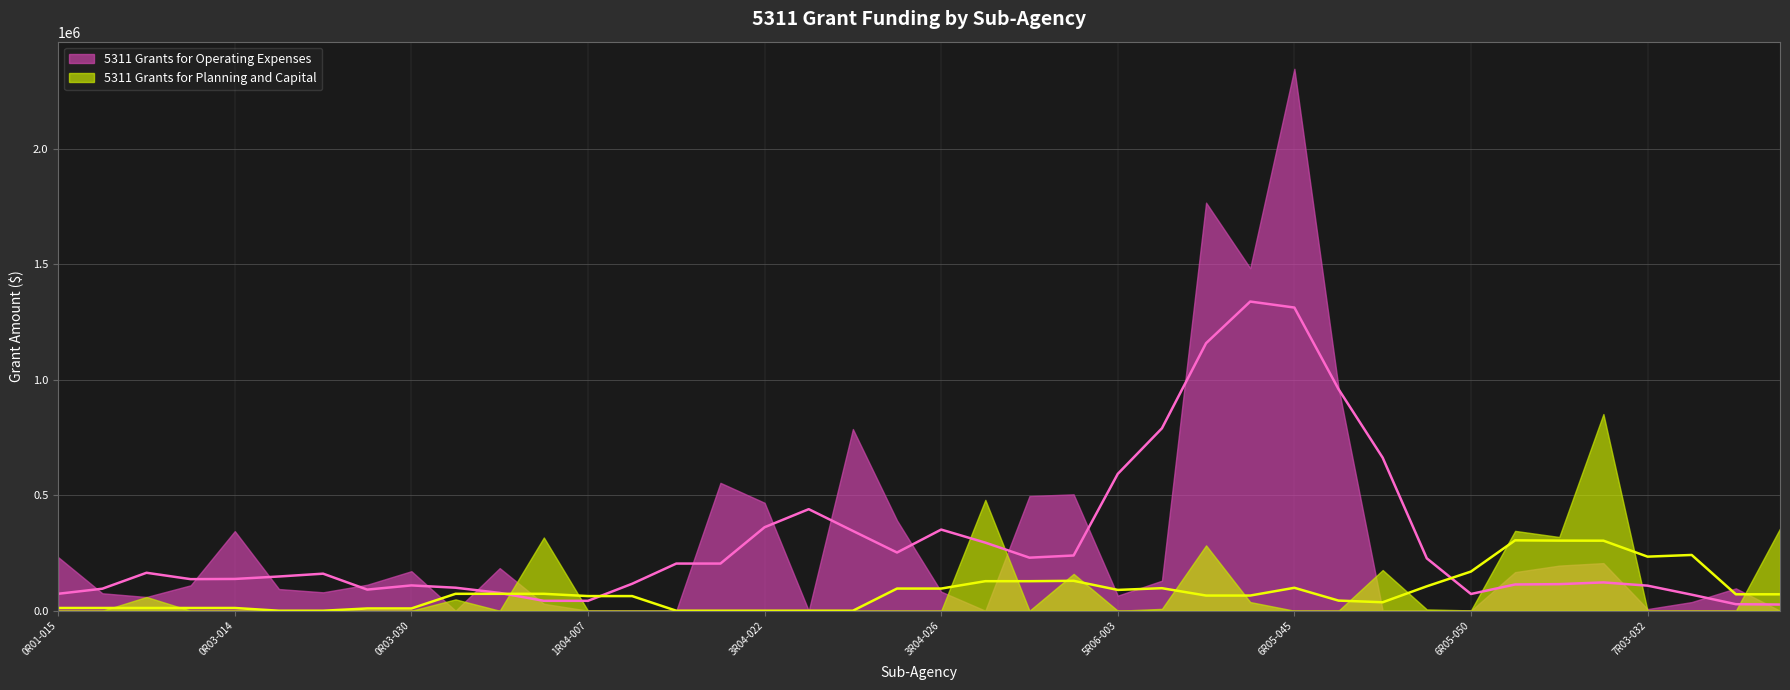

What is the sum of all 5311 Grants for Planning and Capital values?

3451526